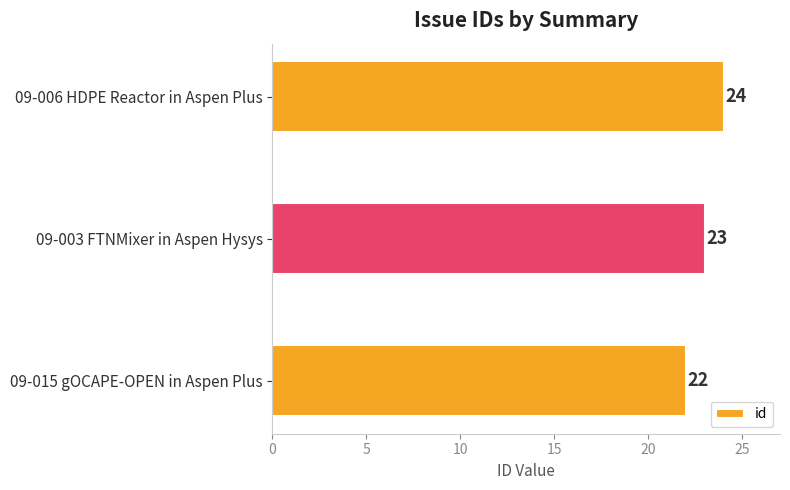

Reading top to bottom, extract all data points from this chart.

24	23	22